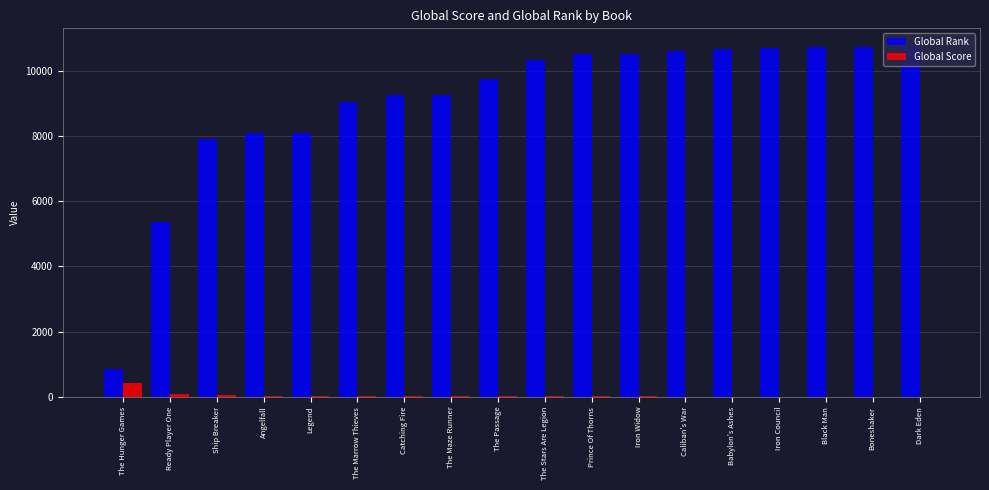

Where is Global Rank nearest to the value 5814?

Ready Player One